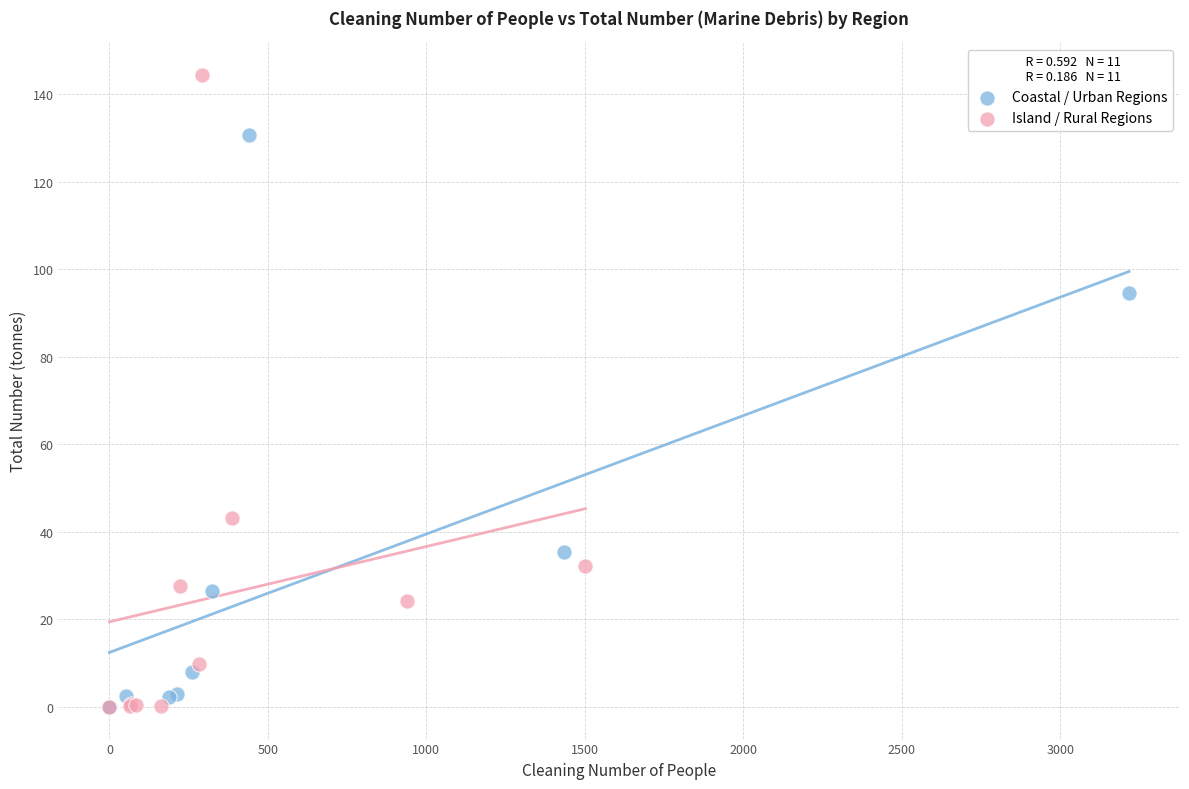

What are all the series names shown in the legend?

Coastal / Urban Regions, Island / Rural Regions